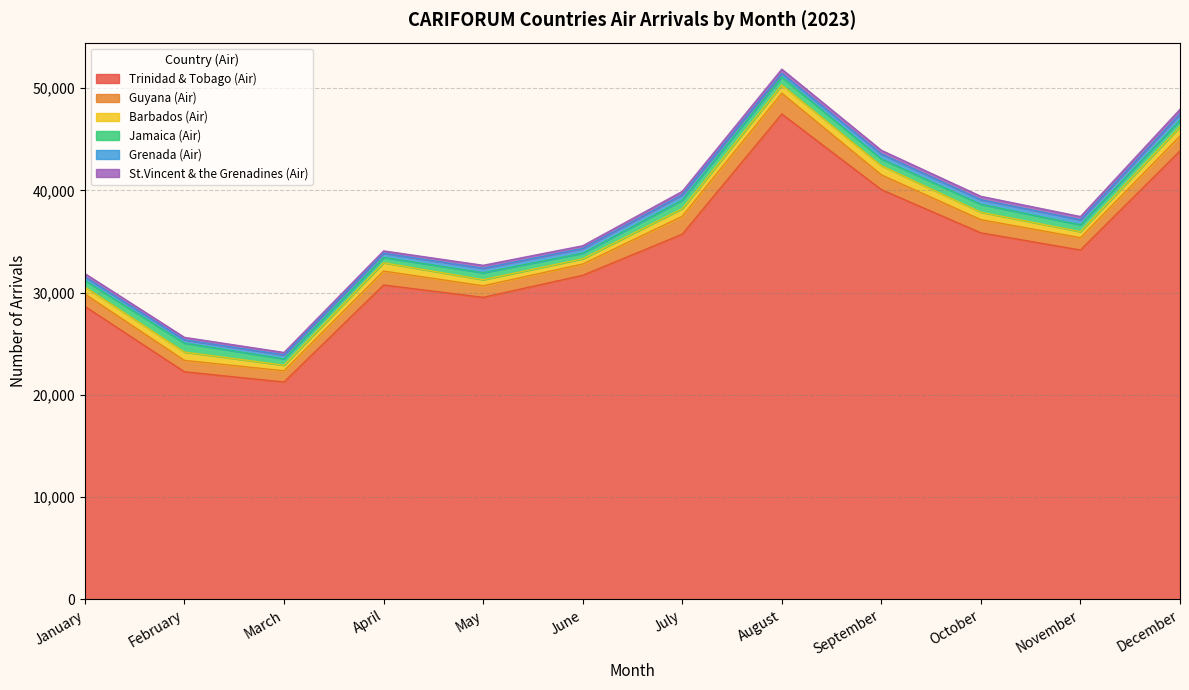

What is the average value of the Trinidad & Tobago (Air) series?

33449